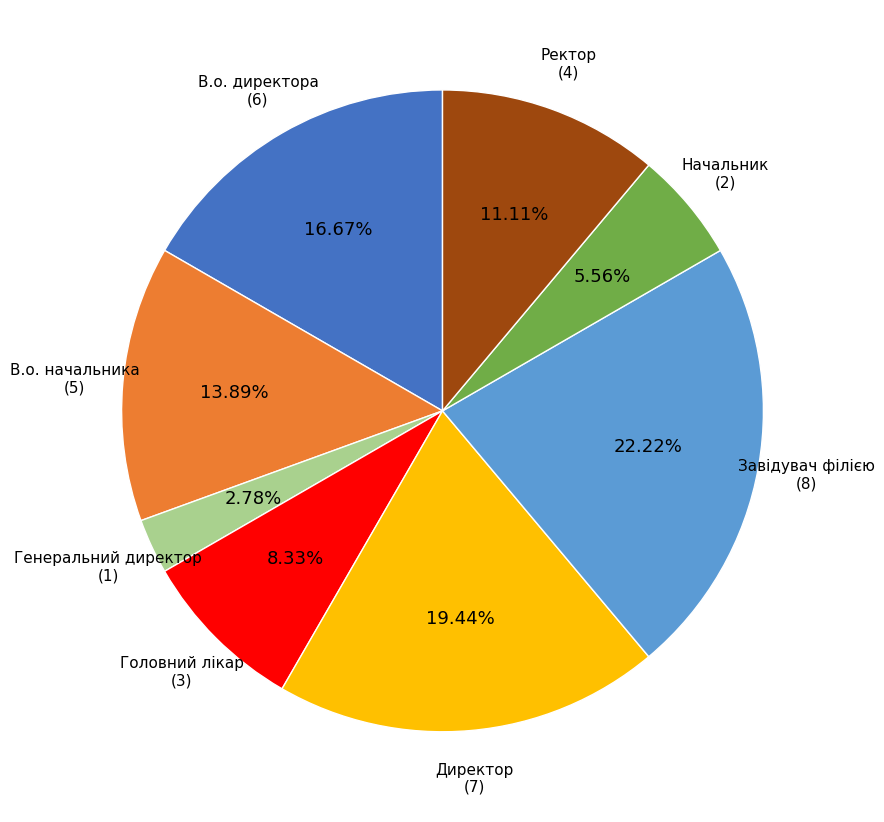

Does any single category account for the majority?

No